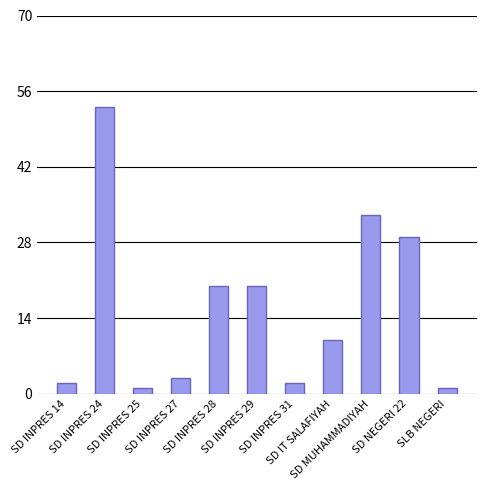

What is the average value?

16